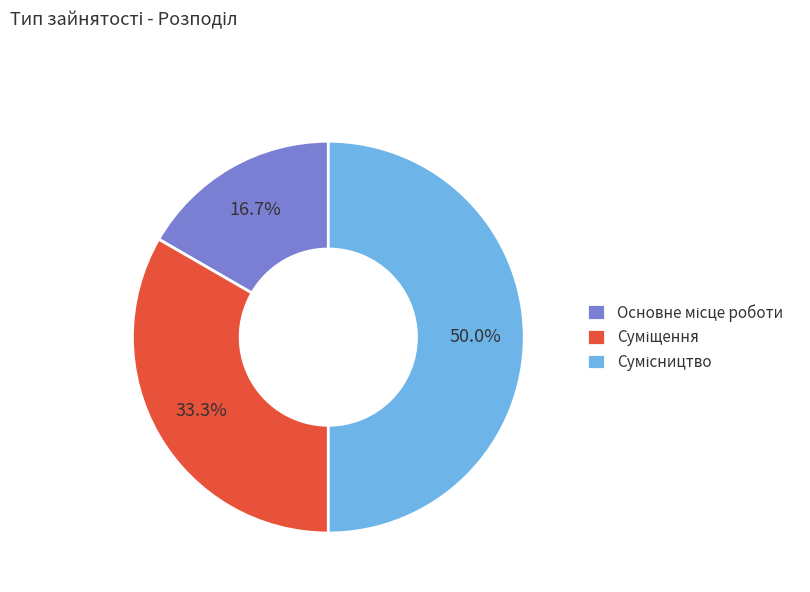

How many slices are in this pie chart?

3